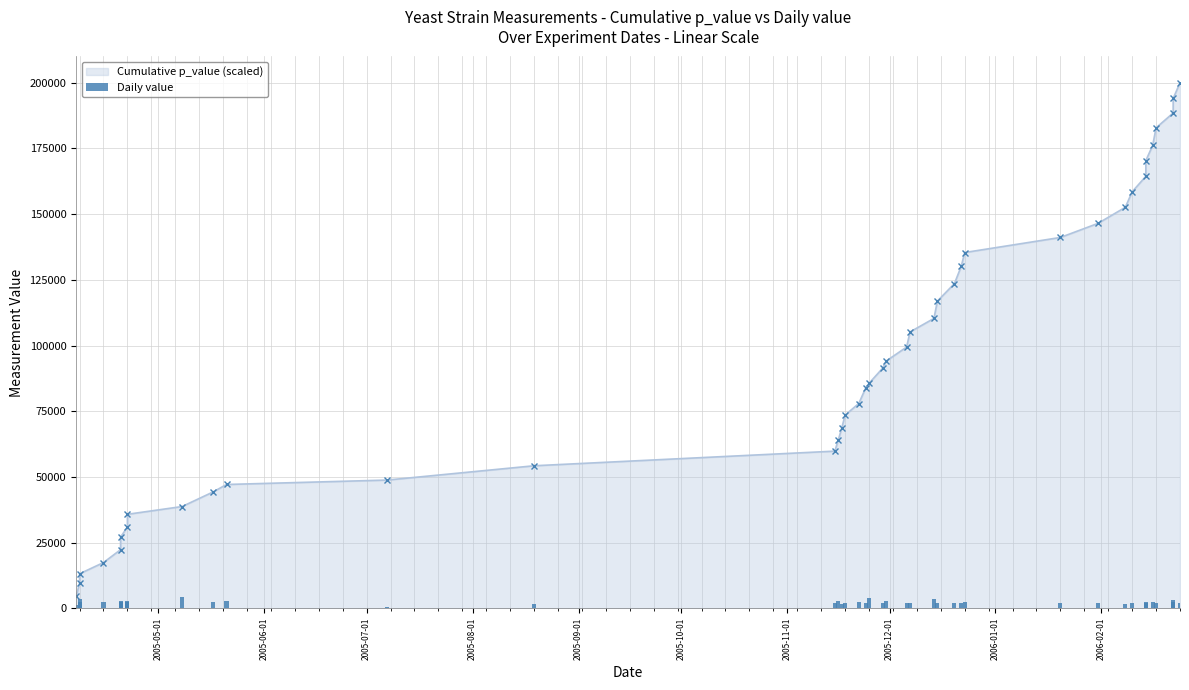

What position from the right is 2005-09-01?

36